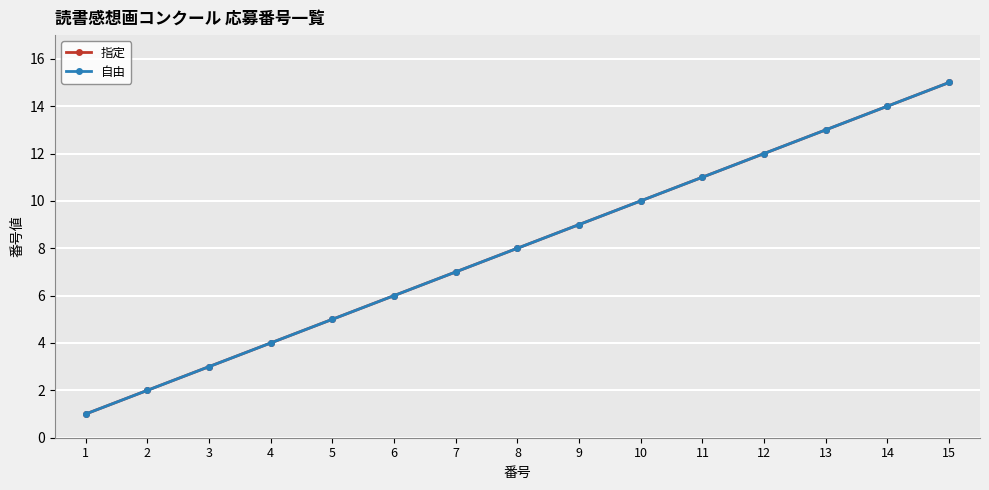

Which category has the lowest value across all series?

1